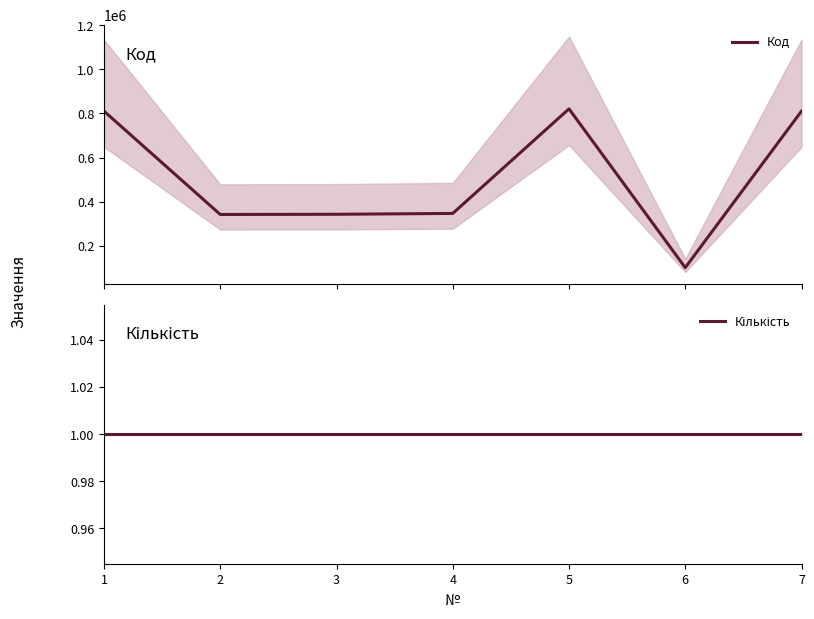

Does the chart have visible grid lines?

No